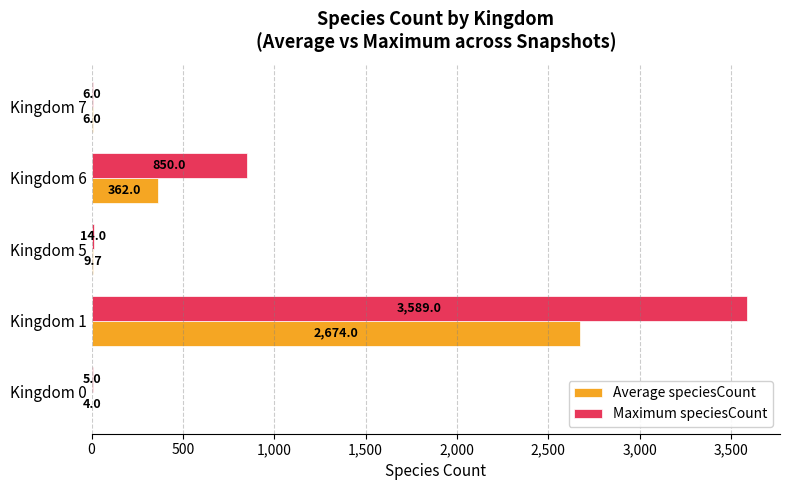

Is it true that Maximum speciesCount equals 296.3 at Kingdom 6?

False